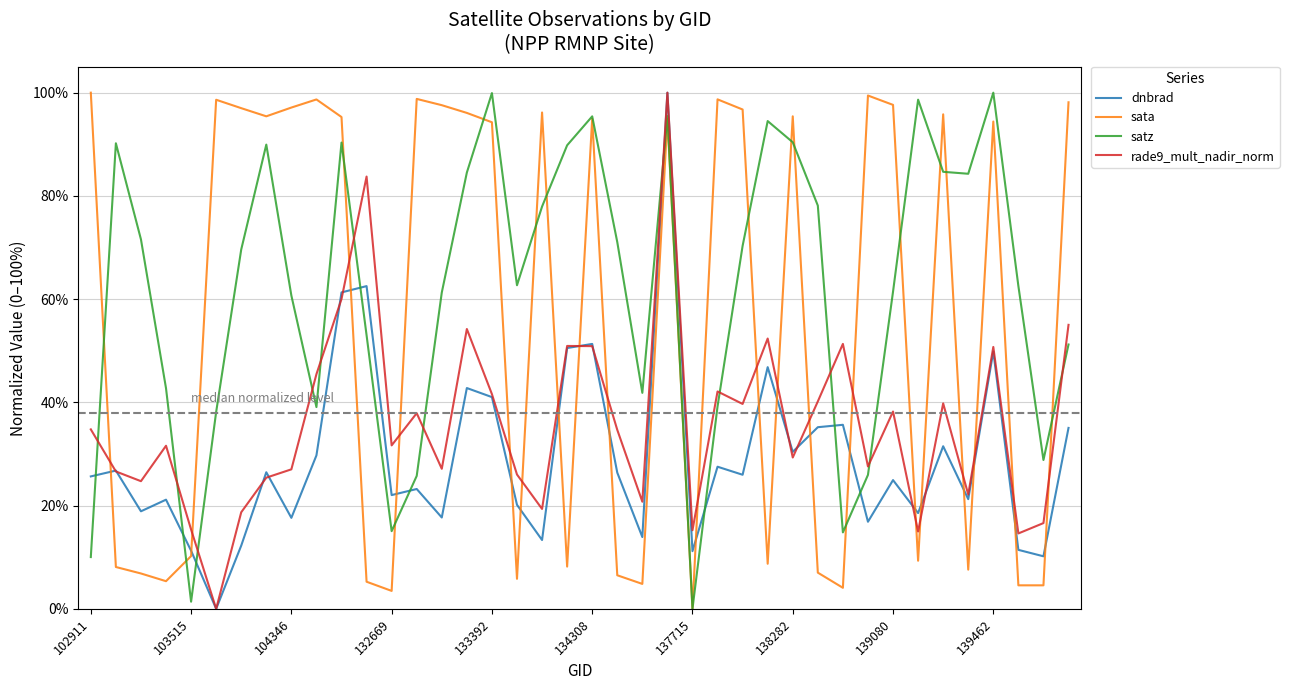

What are all the series names shown in the legend?

dnbrad, sata, satz, rade9_mult_nadir_norm